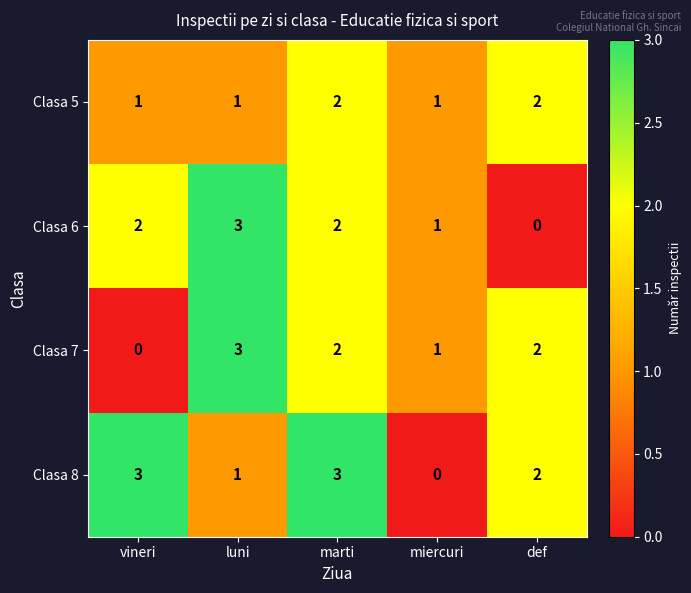

Which series has the largest total across all categories?

Clasa 8